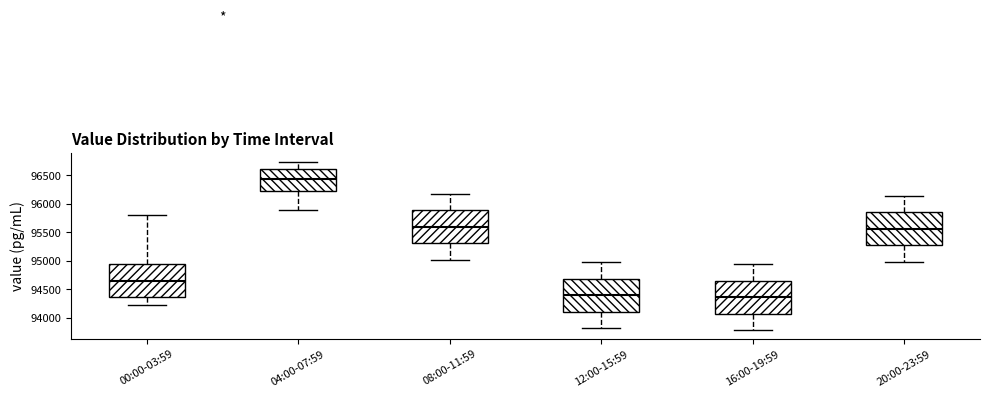

Reading left to right, transcribe this box plot: for each box, give where its median line is, the range the box spans, and where its two whiskers end, as read against the y-axis. The values are not printed on the chart, so give them approximately, as read against the axis.

00:00-03:59: median 94650, box 94350 to 94950, whiskers 94250 to 95800
04:00-07:59: median 96450, box 96250 to 96600, whiskers 95900 to 96750
08:00-11:59: median 95600, box 95300 to 95900, whiskers 95000 to 96200
12:00-15:59: median 94400, box 94100 to 94700, whiskers 93800 to 95000
16:00-19:59: median 94350, box 94050 to 94650, whiskers 93800 to 94950
20:00-23:59: median 95550, box 95250 to 95850, whiskers 95000 to 96150